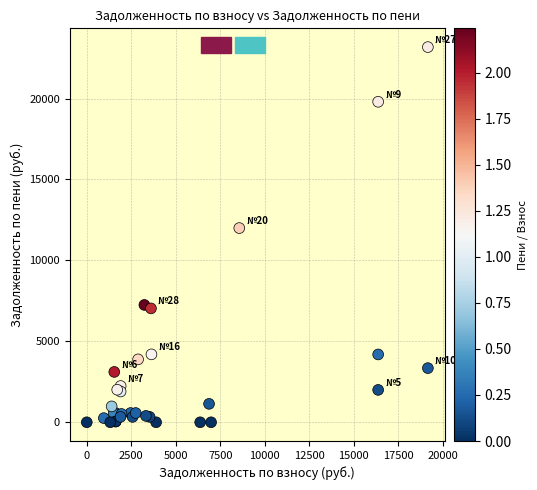

What Y value in the scatter plot is closest to 11589?

11998.1